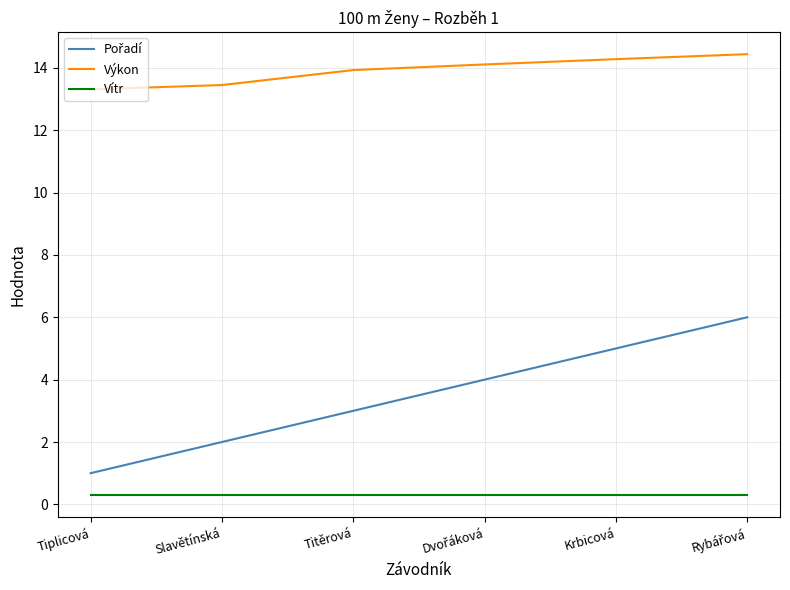

The Výkon series shows 13.4 at Slavětínská. True or false?

True